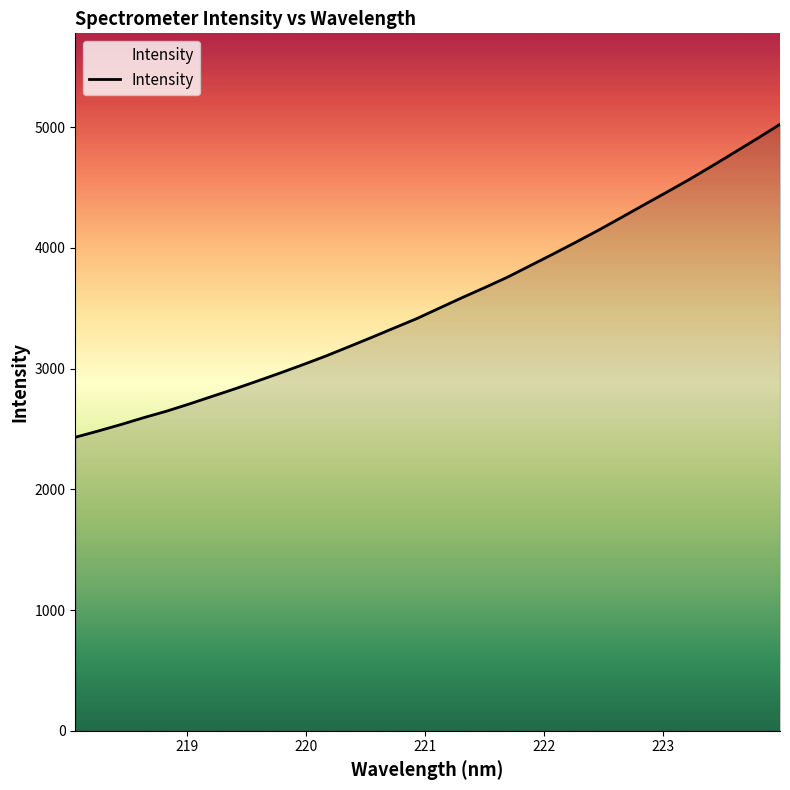

What is the minimum value shown in the chart?

2431.1